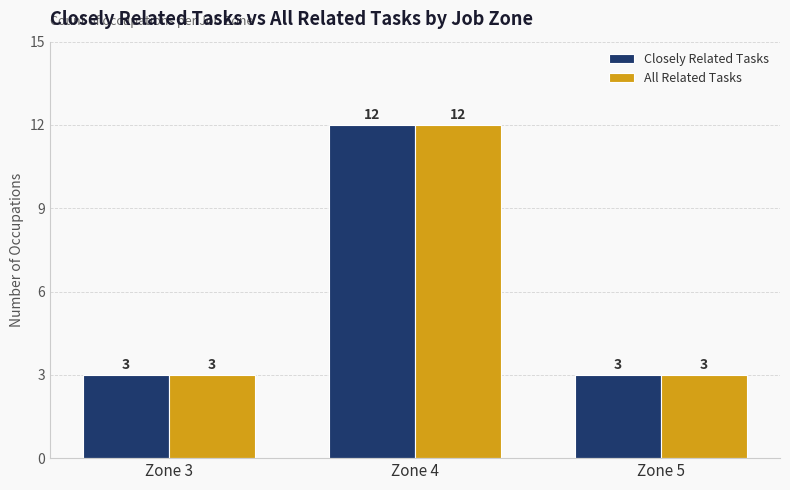

The value of All Related Tasks at Zone 4 is 12. True or false?

True